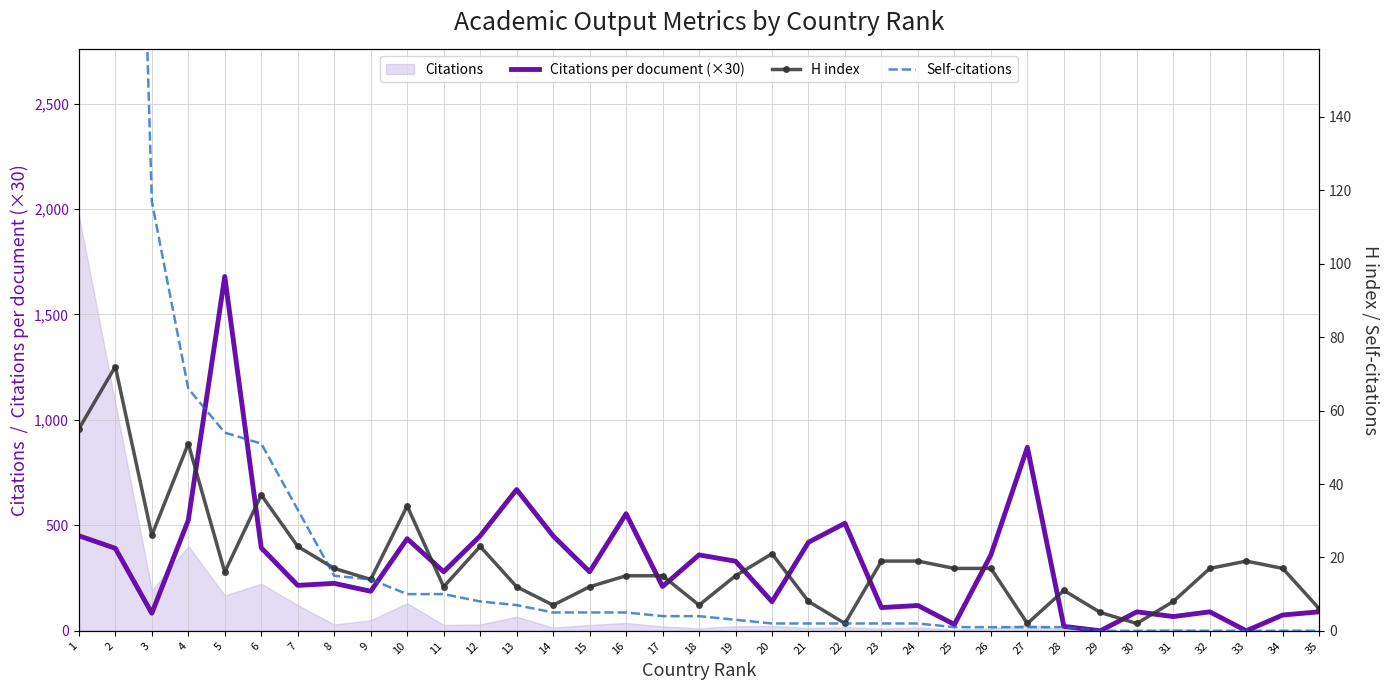

The value of Citations per document (×30) at 22 is 510.0. True or false?

True